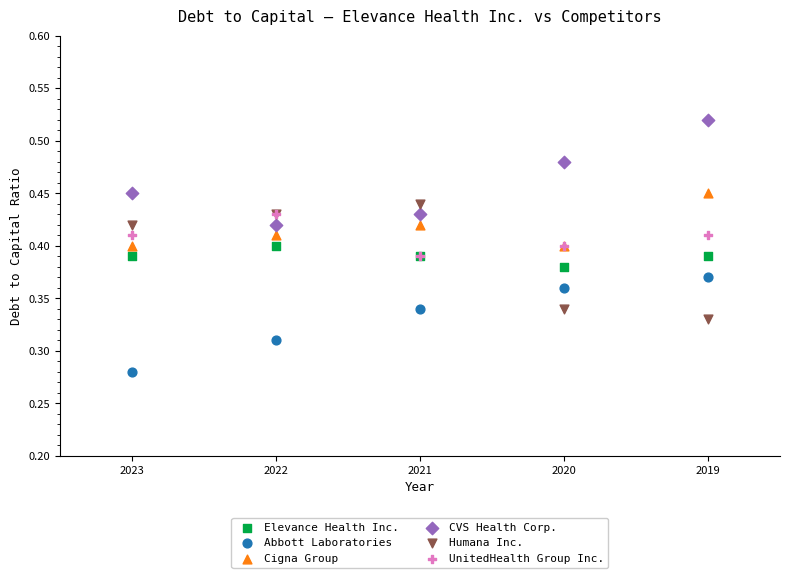

Which series contains the lowest Y value?

Abbott Laboratories